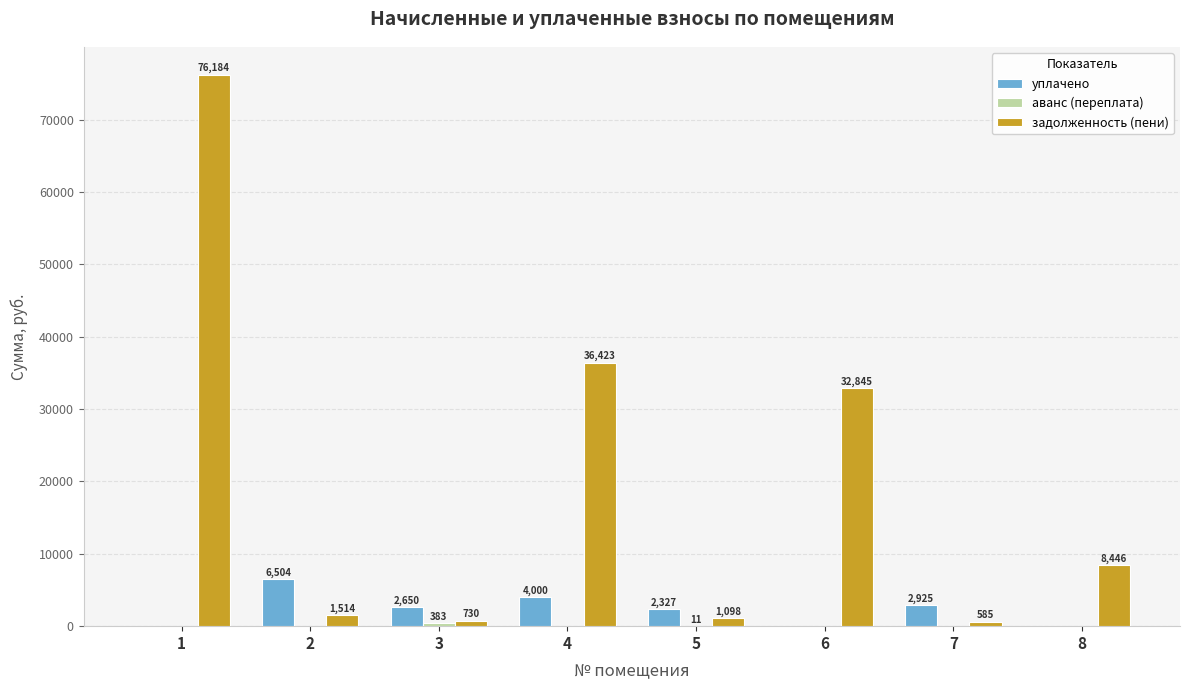

The value of задолженность (пени) at 1 is 76184.5. True or false?

True